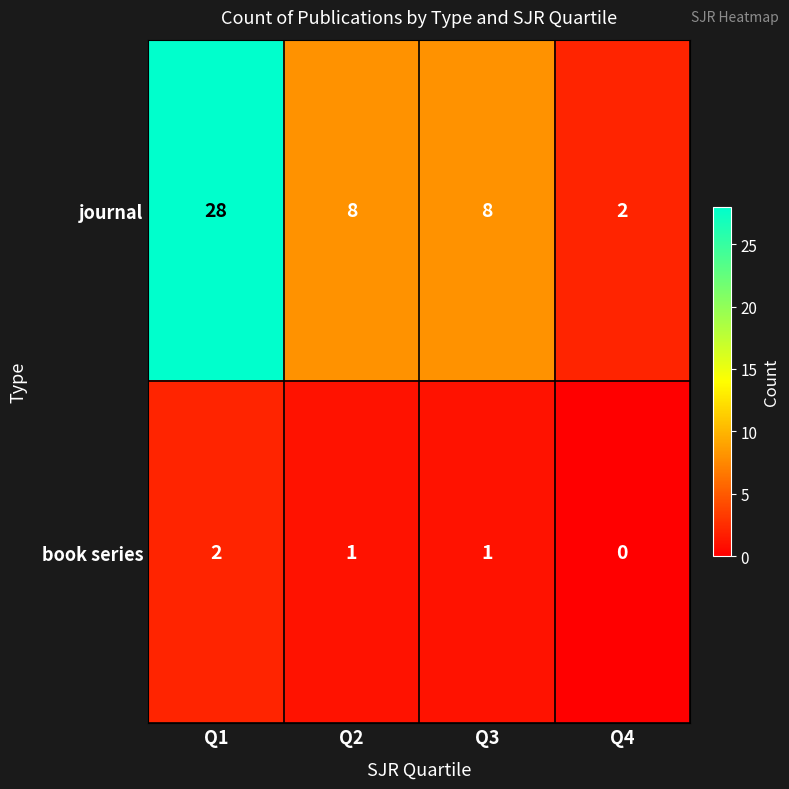

What is the difference between the second highest and minimum values in the journal series?

6